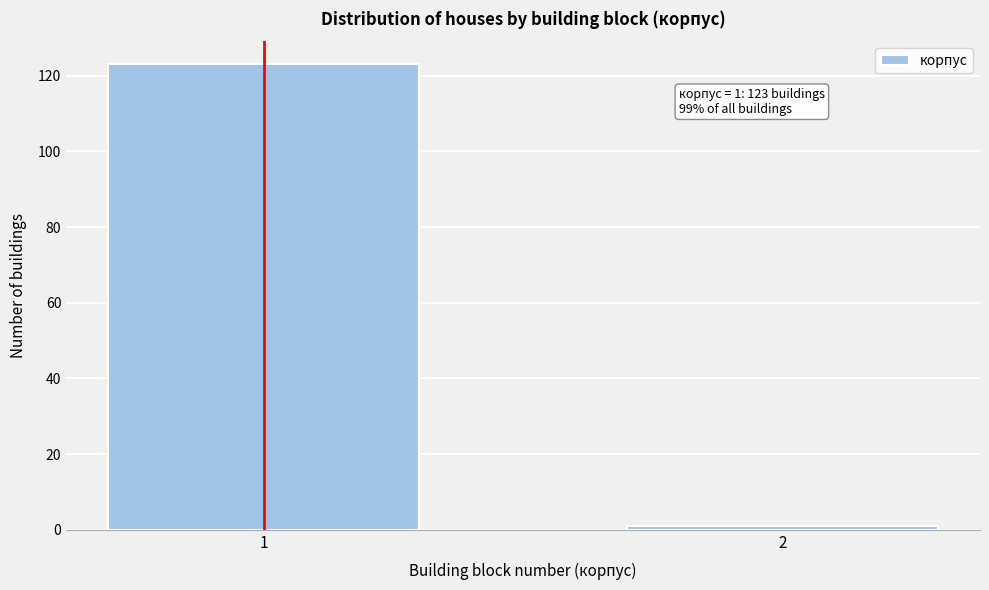

Reading left to right, transcribe all the data shown in this chart.

123	1